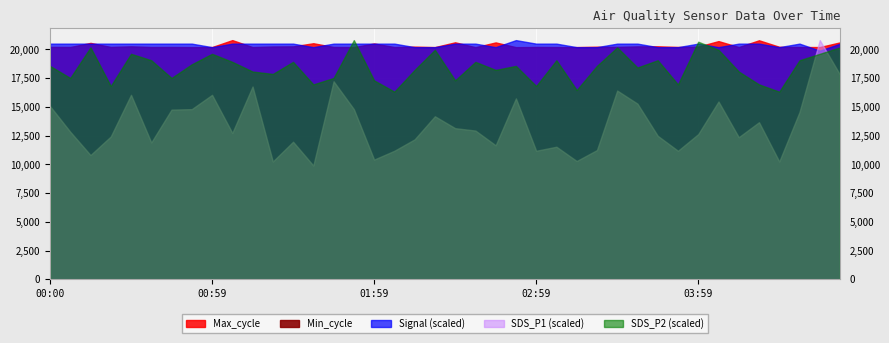

Reading left to right, list all the values displayed in this chart.

SDS_P1: 7.3	6.2	5.2	6.0	7.8	5.8	7.1	7.2	7.8	6.2	8.1	5.0	5.8	4.8	8.3	7.2	5.0	5.4	5.9	6.8	6.3	6.2	5.6	7.6	5.4	5.6	5.0	5.4	7.9	7.4	6.0	5.4	6.1	7.5	6.0	6.6	5.0	7.0	10.1	8.6
SDS_P2: 2.6	2.5	2.9	2.4	2.8	2.7	2.5	2.7	2.8	2.7	2.6	2.5	2.7	2.4	2.5	3.0	2.5	2.3	2.6	2.9	2.5	2.7	2.6	2.6	2.4	2.7	2.4	2.6	2.9	2.6	2.7	2.4	3.0	2.9	2.6	2.4	2.3	2.7	2.8	2.9
Max_cycle: 20223.0	20215.0	20574.0	20219.0	20274.0	20211.0	20215.0	20203.0	20211.0	20815.0	20207.0	20260.0	20271.0	20544.0	20217.0	20207.0	20525.0	20211.0	20249.0	20207.0	20625.0	20200.0	20615.0	20203.0	20219.0	20208.0	20208.0	20242.0	20223.0	20269.0	20277.0	20220.0	20251.0	20729.0	20211.0	20800.0	20234.0	20216.0	20212.0	20619.0
Min_cycle: 28.0	28.0	28.0	28.0	28.0	28.0	28.0	28.0	28.0	28.0	28.0	28.0	28.0	28.0	28.0	28.0	28.0	28.0	28.0	28.0	28.0	28.0	28.0	28.0	28.0	28.0	28.0	28.0	28.0	28.0	28.0	28.0	28.0	28.0	28.0	28.0	28.0	28.0	28.0	28.0
Signal: -67.0	-67.0	-67.0	-67.0	-67.0	-67.0	-67.0	-67.0	-66.0	-67.0	-67.0	-67.0	-67.0	-66.0	-67.0	-67.0	-67.0	-67.0	-66.0	-66.0	-67.0	-67.0	-66.0	-68.0	-67.0	-67.0	-66.0	-66.0	-67.0	-67.0	-66.0	-66.0	-67.0	-66.0	-67.0	-67.0	-66.0	-67.0	-65.0	-67.0